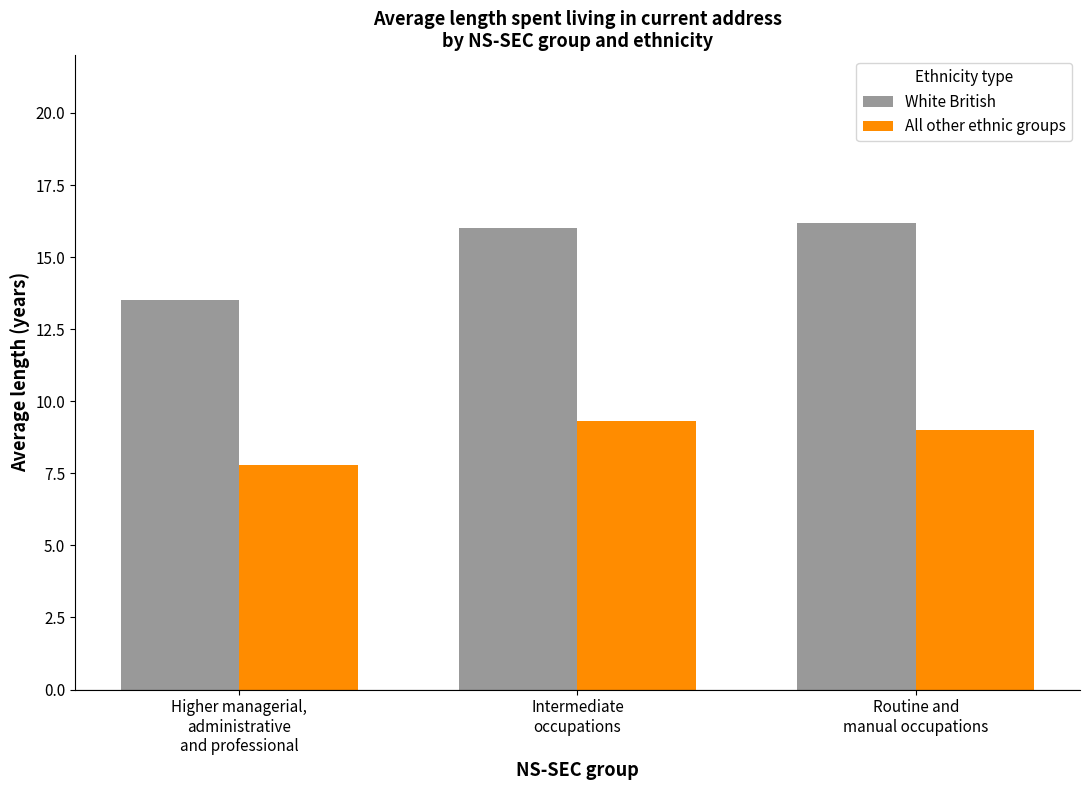

How many bars are there in each group?

2